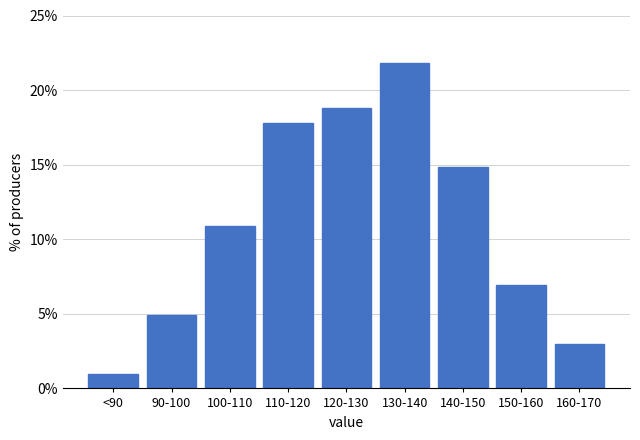

Reading right to left, transcribe all the data shown in this chart.

3.0	6.9	14.9	21.8	18.8	17.8	10.9	5.0	1.0